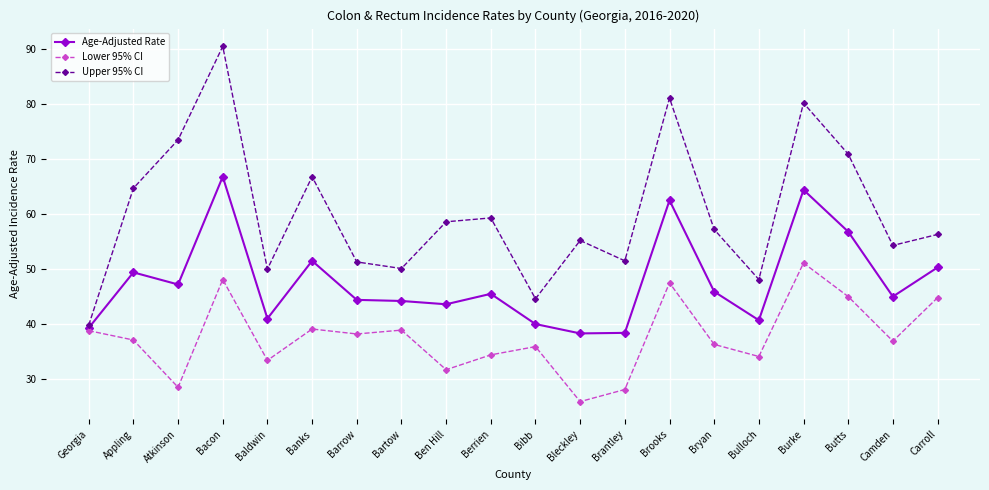

In Age-Adjusted Rate, how many points are higher than both neighbors (excluding endpoints)?

6